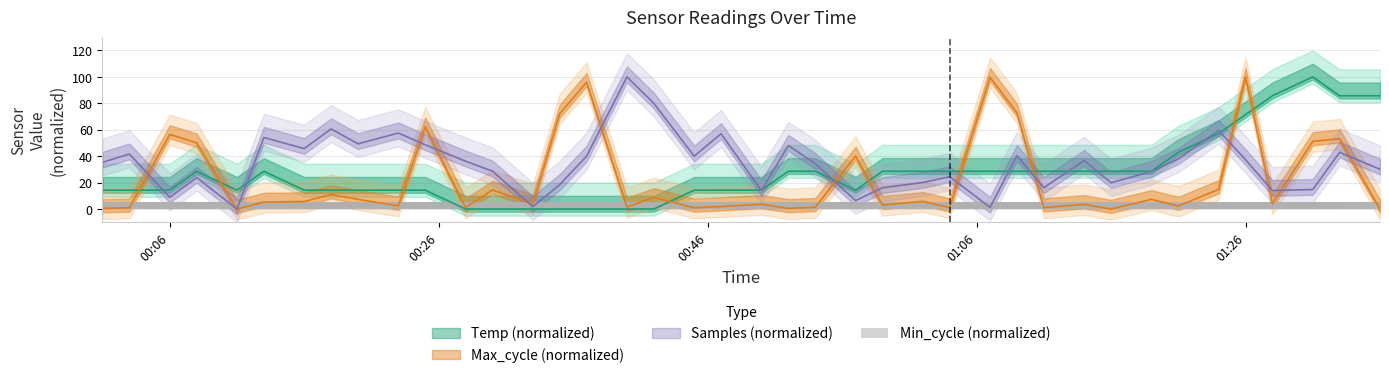

How many values in Max_cycle are above zero?

37